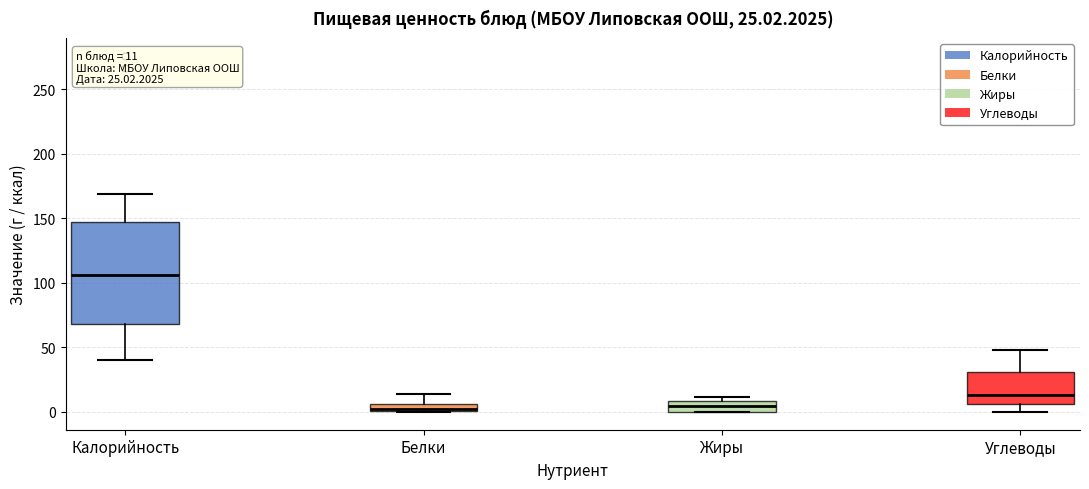

Which box is the tallest, from its lower edge to its upper edge?

Калорийность